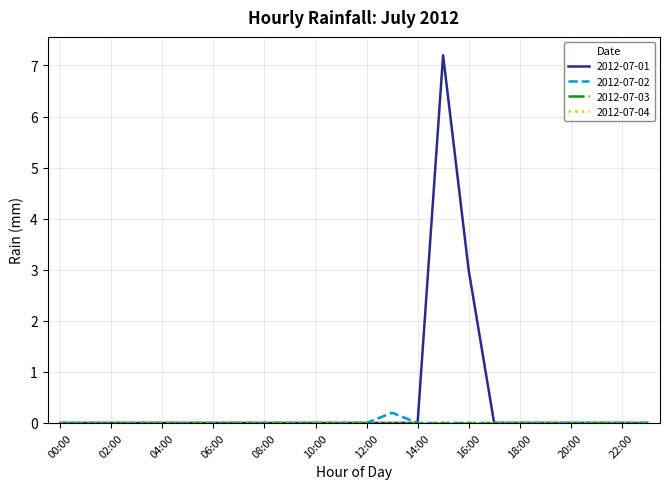

Does the chart have visible grid lines?

Yes